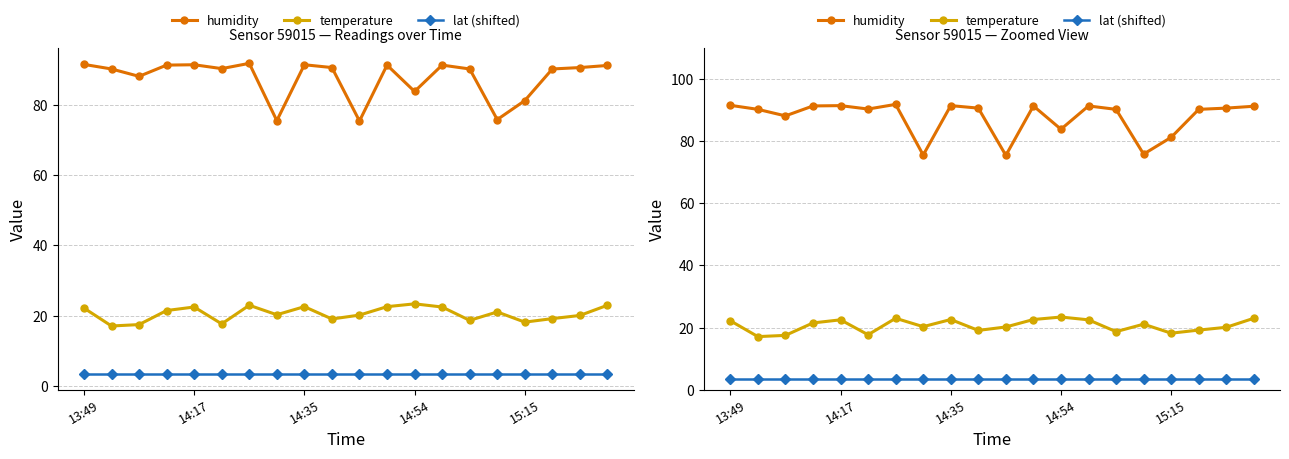

Which series has the largest range (max minus min)?

humidity